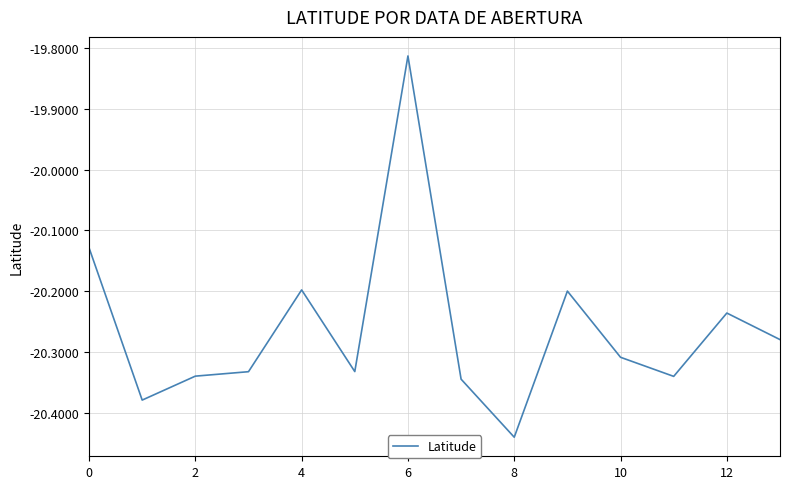

What is the difference between the maximum and minimum values?

0.6